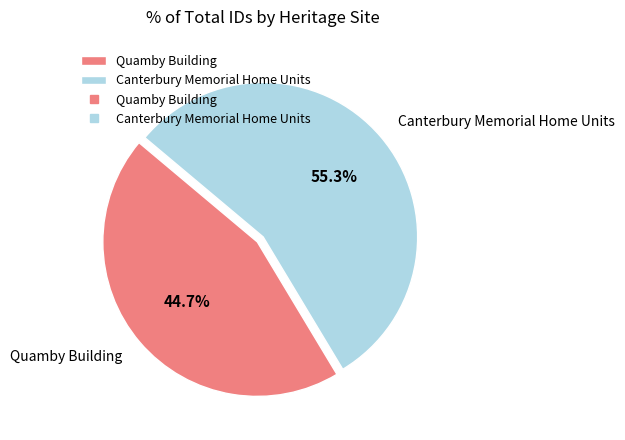

Combined, what portion of the pie is Canterbury Memorial Home Units and Quamby Building?

100.0%